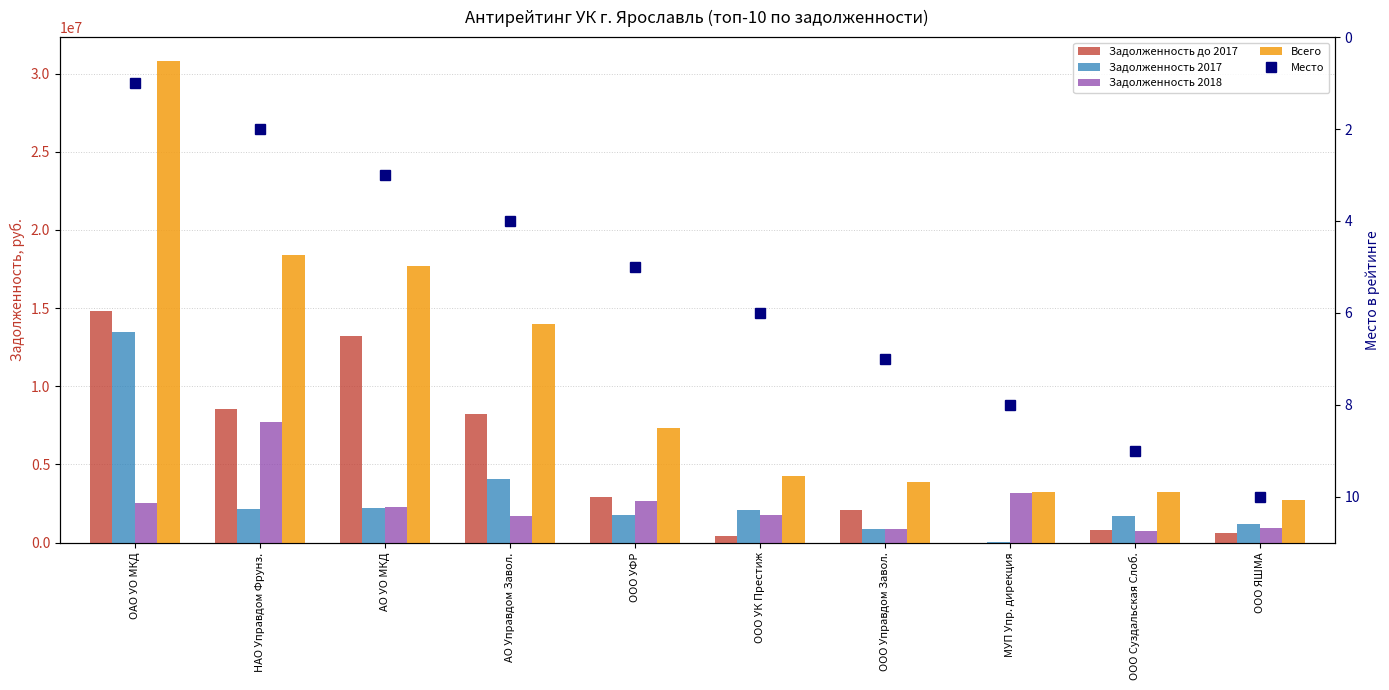

Rank the series by their maximum value, from lowest to highest.

Место, Задолженность 2018, Задолженность 2017, Задолженность до 2017, Всего